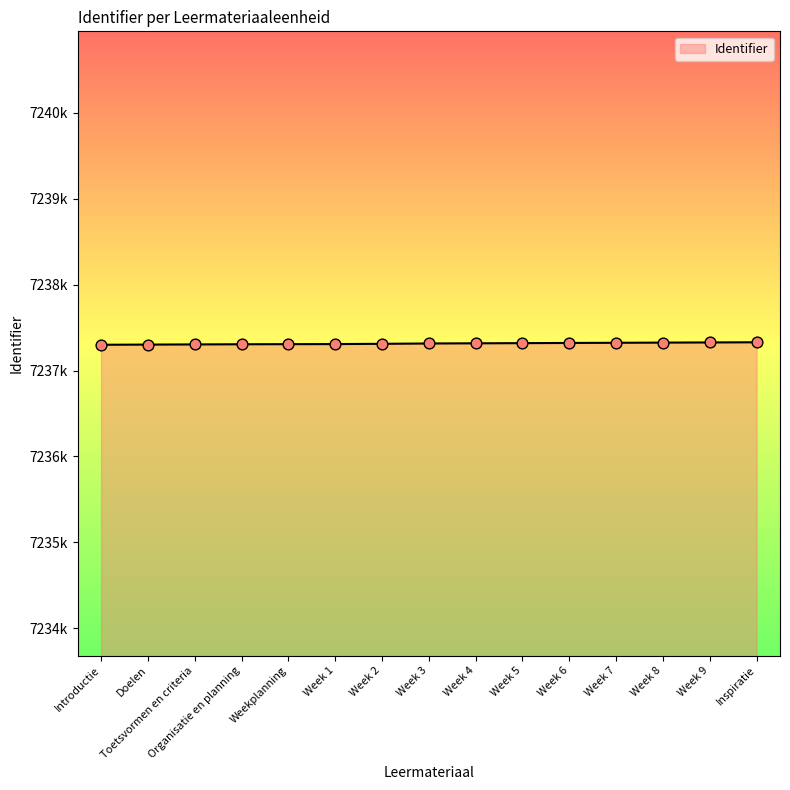

Is this an area chart (filled region under the line)?

Yes